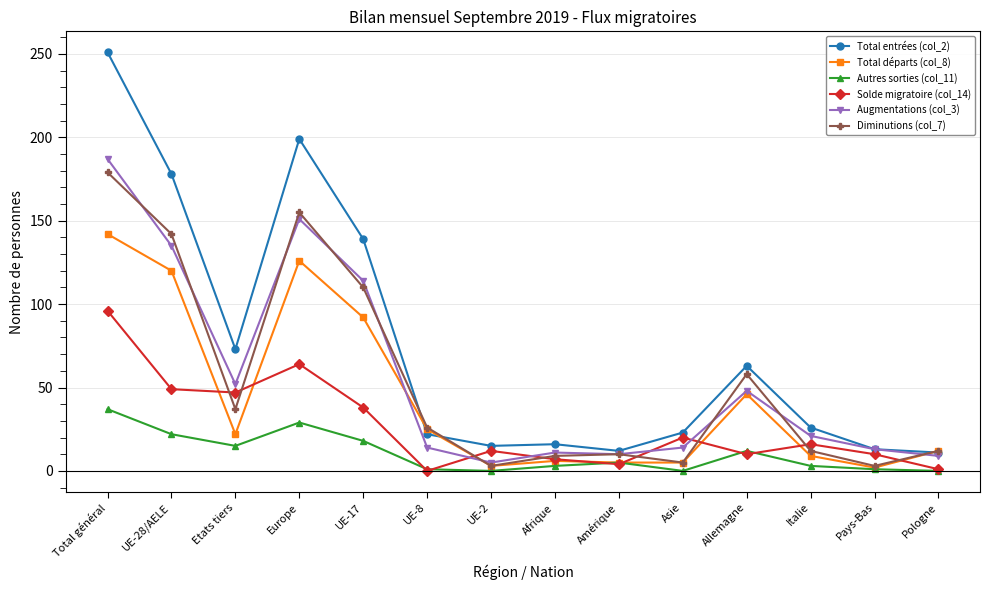

What is the label of the 7th point from the right?

Afrique